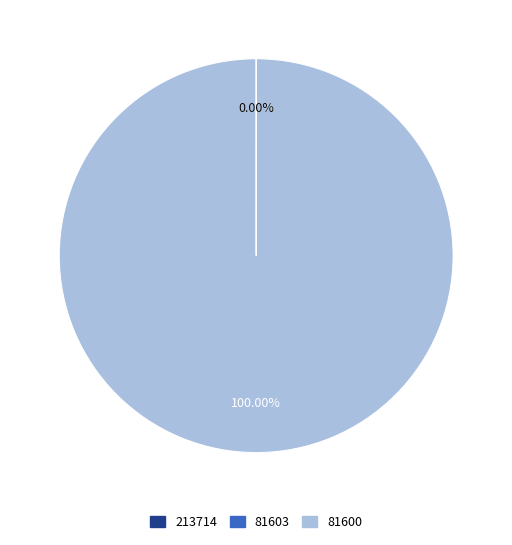

Does any single category account for the majority?

Yes